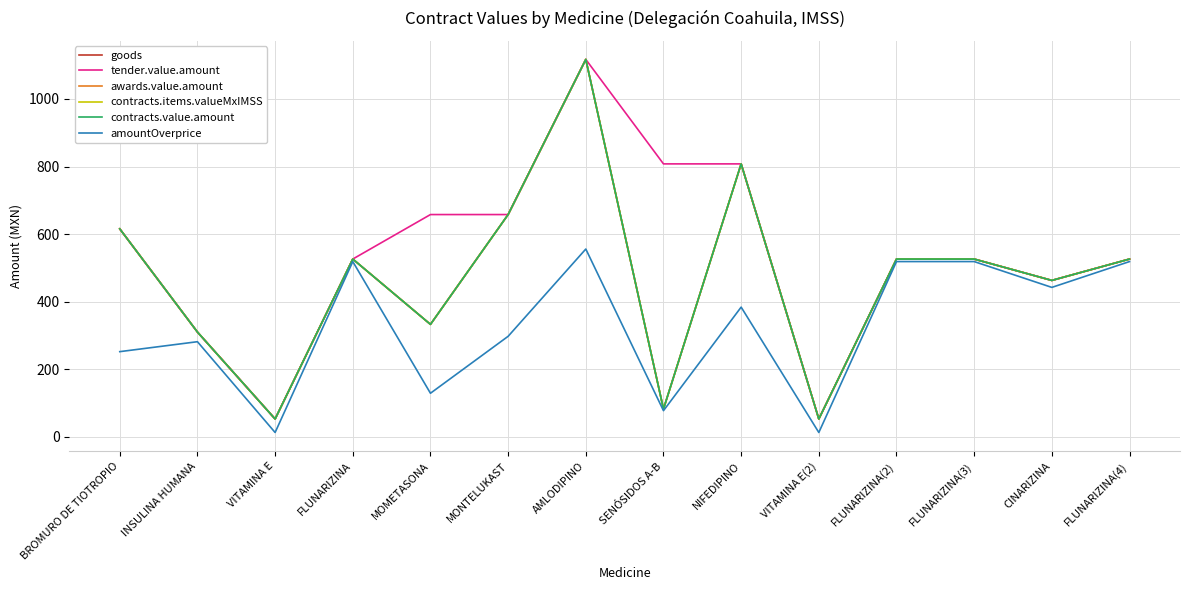

At CINARIZINA, list the series in order from smallest to largest.

amountOverprice, goods, tender.value.amount, awards.value.amount, contracts.items.valueMxIMSS, contracts.value.amount